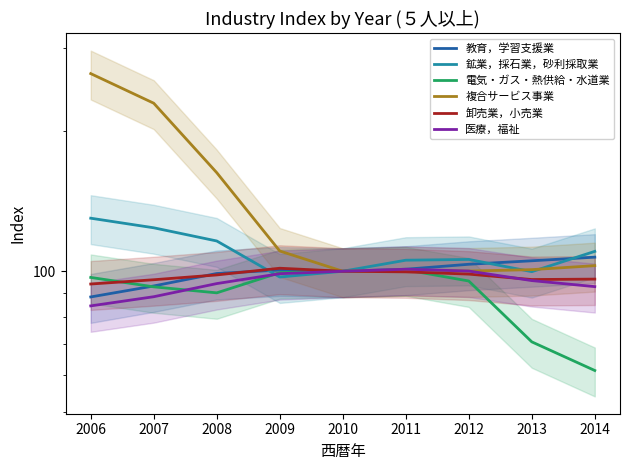

What is the lowest value of the 複合サービス事業 series?

100.0